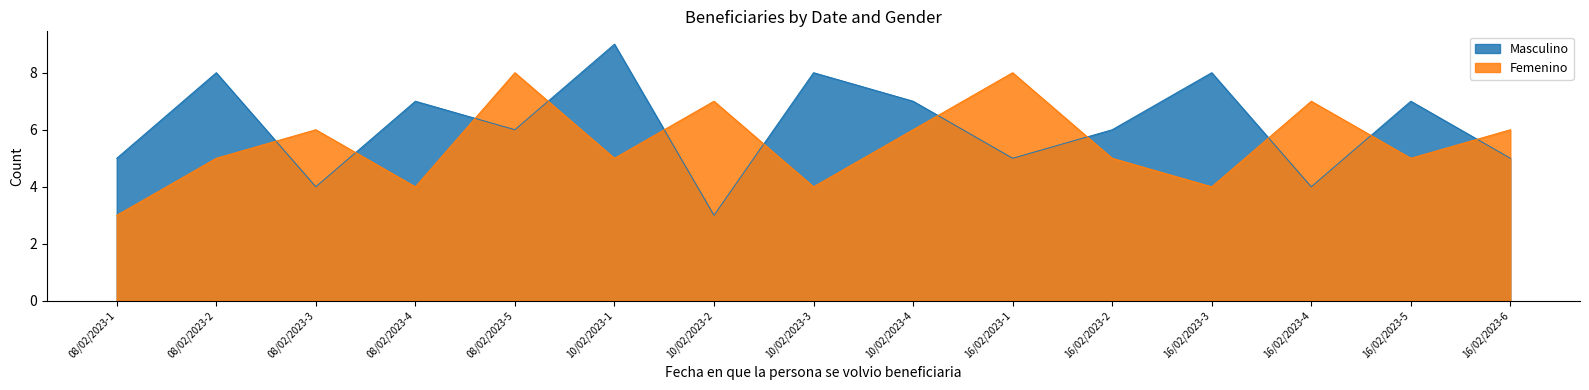

The value of Masculino at 16/02/2023-3 is 11. True or false?

False